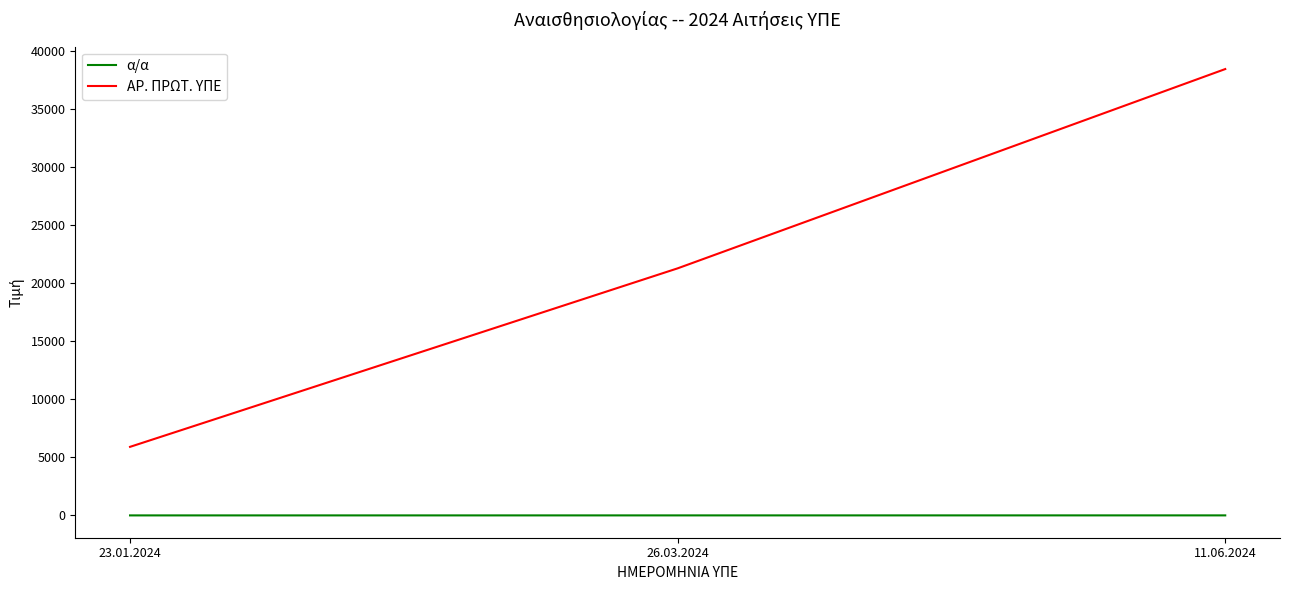

At which category is the sum across all series the highest?

11.06.2024